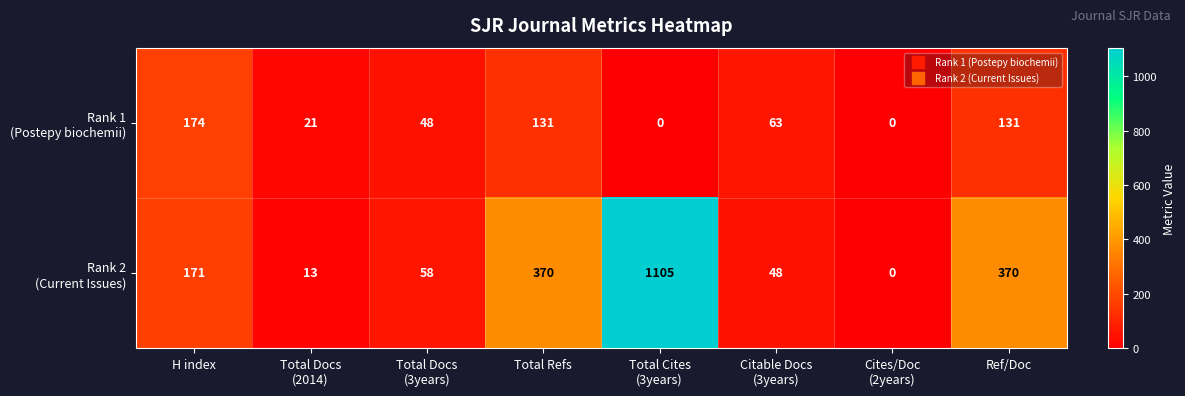

What is the greatest value displayed?

1105